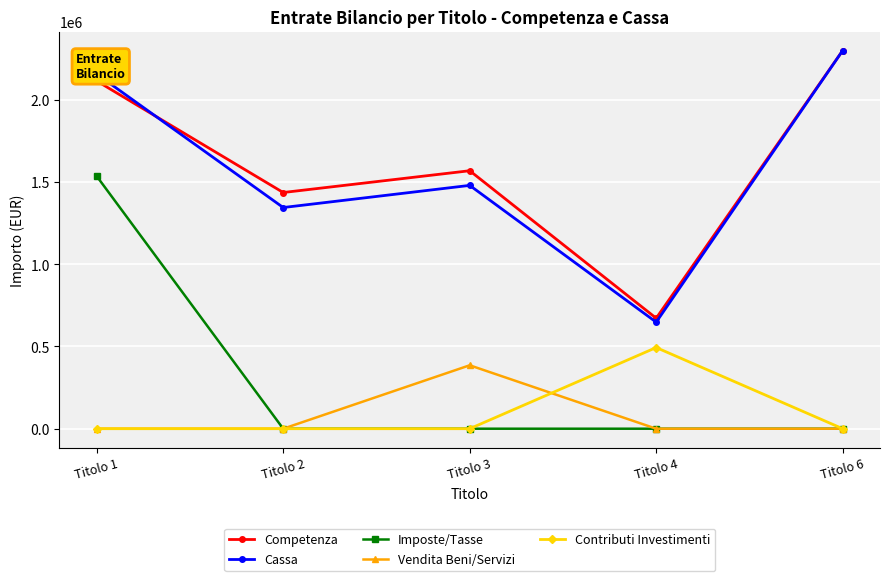

The value of Vendita Beni/Servizi at Titolo 1 is 0.0. True or false?

True